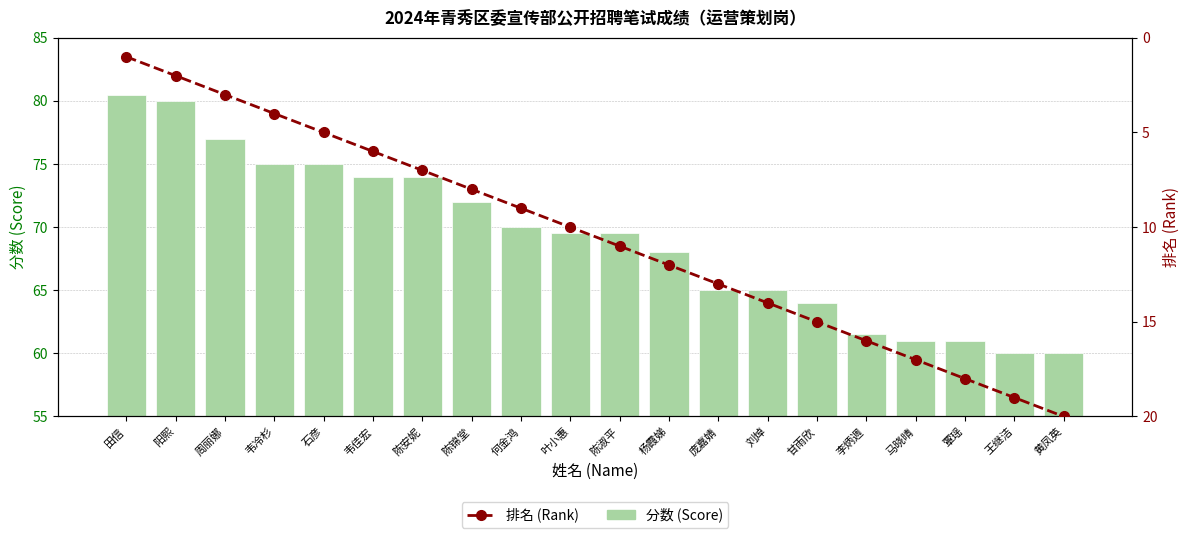

Which series changed the most between 田信 and 李炳週?

分数 (Score)